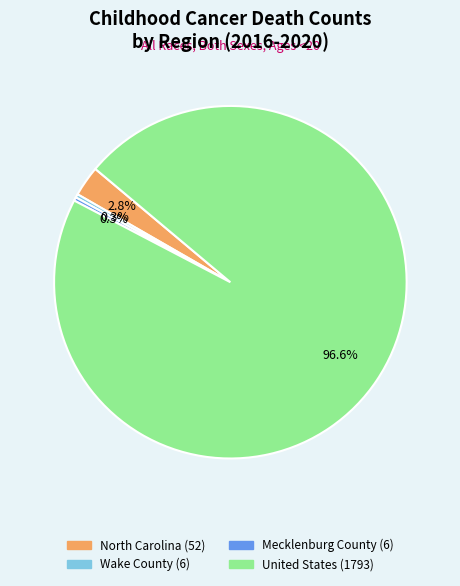

To the nearest percent, what percentage of the pie is United States?

97%